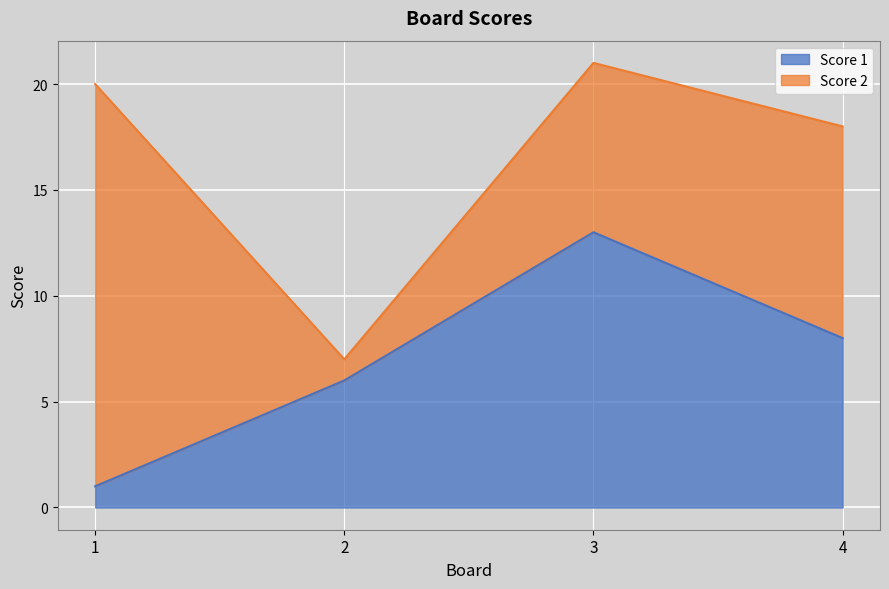

What is the change in value from 2 to 3?

+7